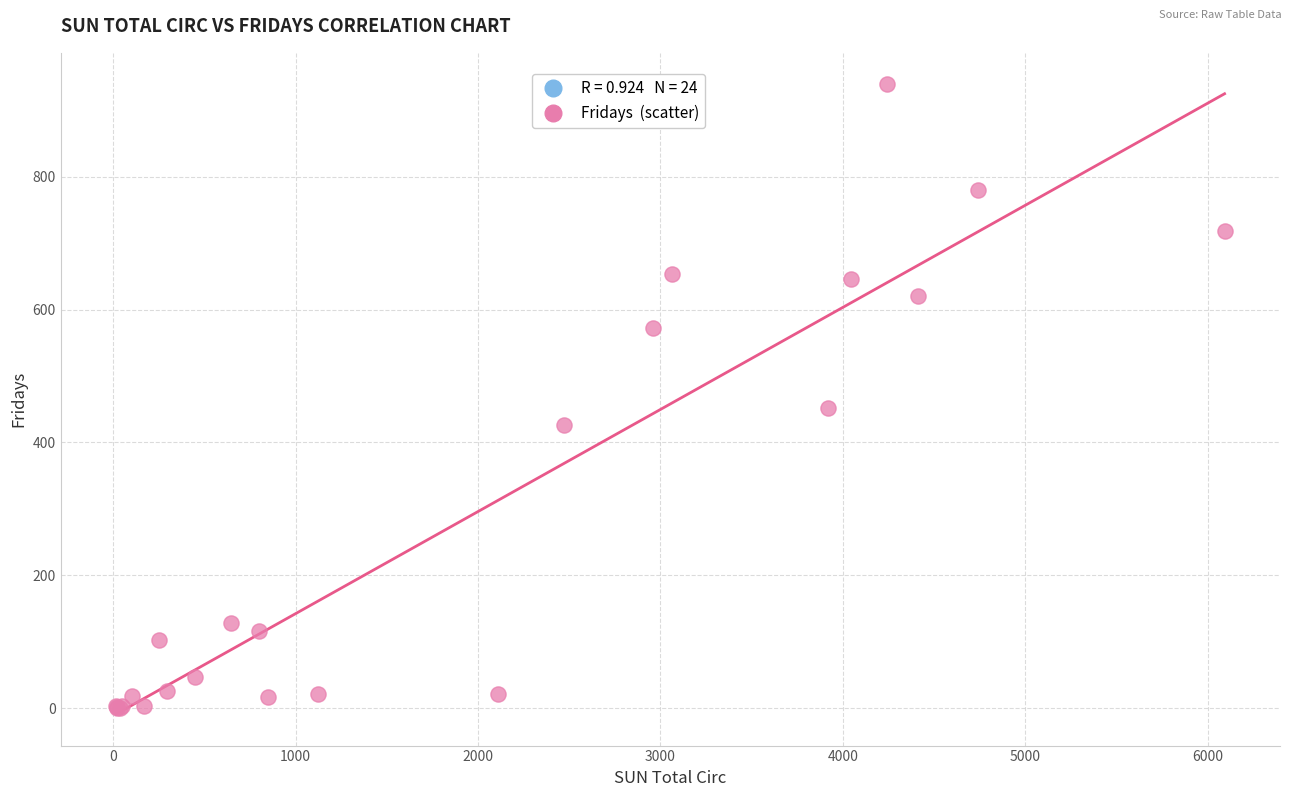

What Y value in the scatter plot is closest to 470?

452